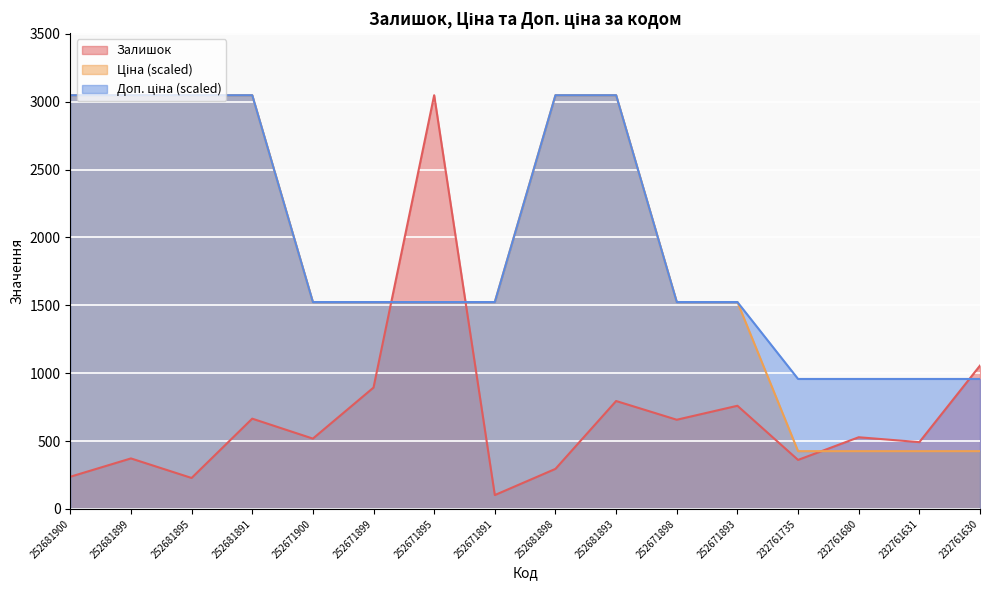

What is the highest value of the Доп. ціна series?

3048.0